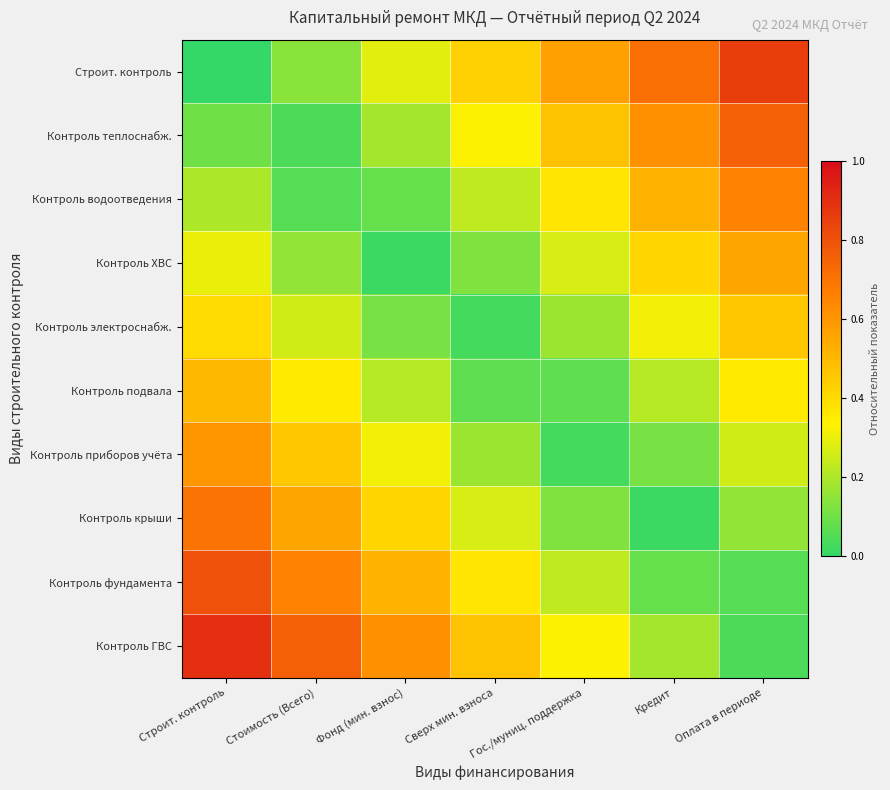

Which category has the highest value across all series?

Строит. контроль